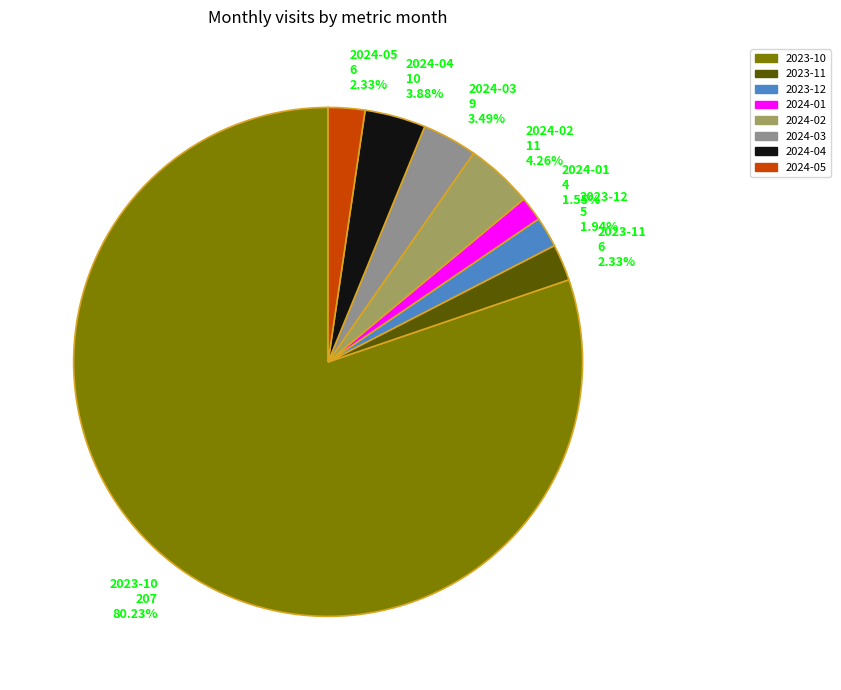

Between 2024-01 4 1.55% and 2024-02 11 4.26%, which is larger?

2024-02 11 4.26%